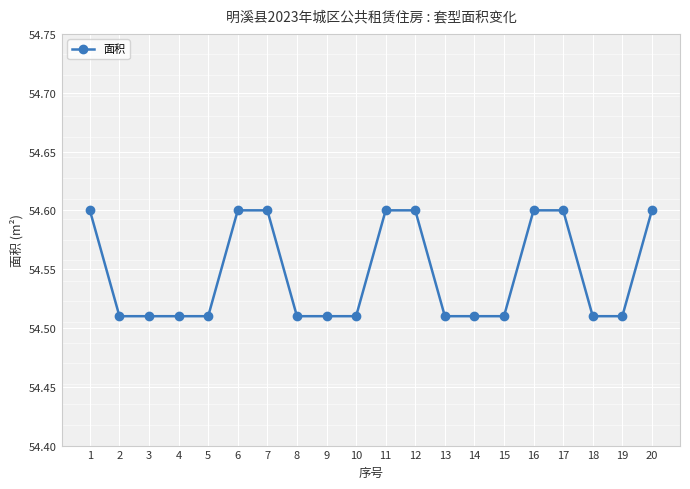

True or false: the data shows 89.7 at 12.

False